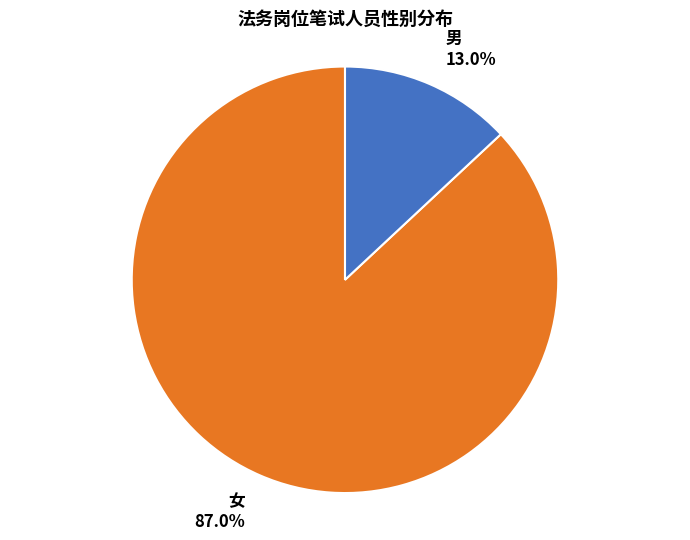

How many segments does this pie chart have?

2